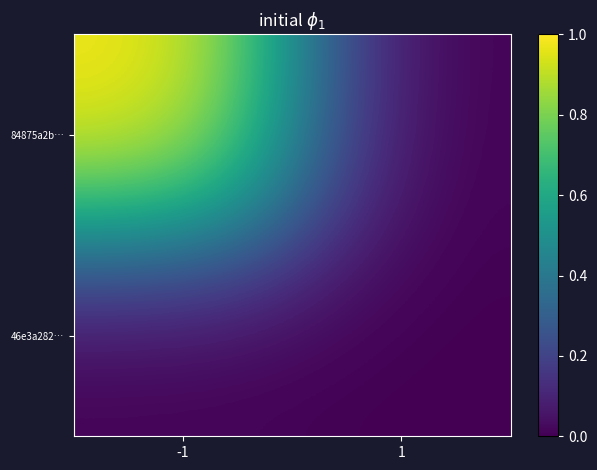

At which category is the sum across all series the highest?

-1